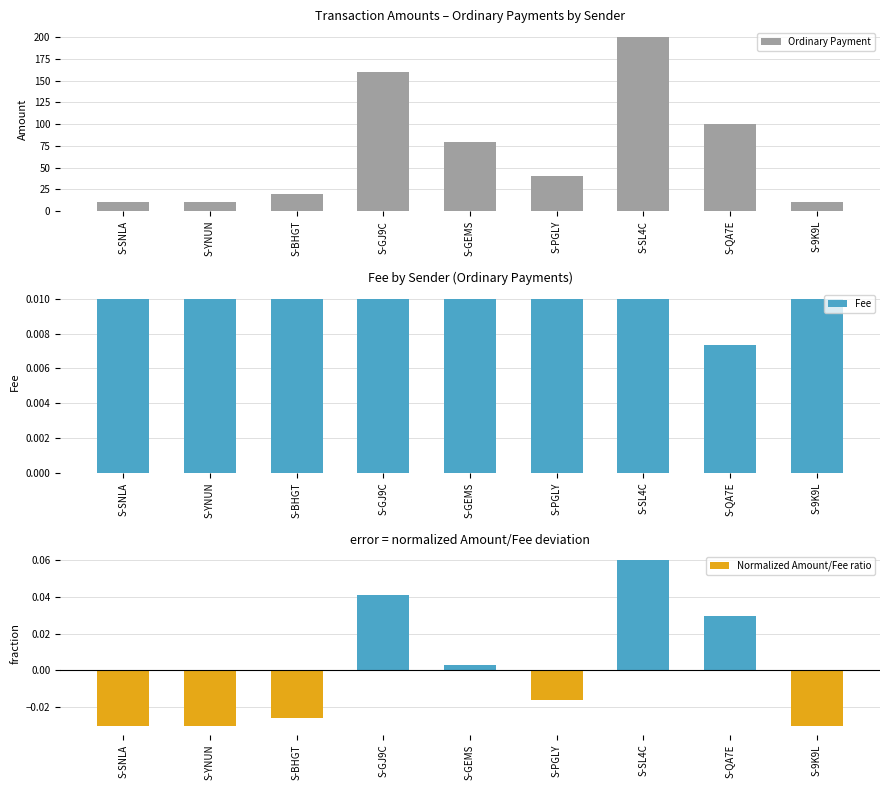

Reading right to left, transcribe all the data shown in this chart.

Ordinary Payment: 10.0	100.0	200.0	40.0	80.0	160.0	20.0	10.0	10.0
Fee: 0.0	0.0	0.0	0.0	0.0	0.0	0.0	0.0	0.0
Normalized Amount/Fee ratio: -0.0	0.0	0.1	-0.0	0.0	0.0	-0.0	-0.0	-0.0